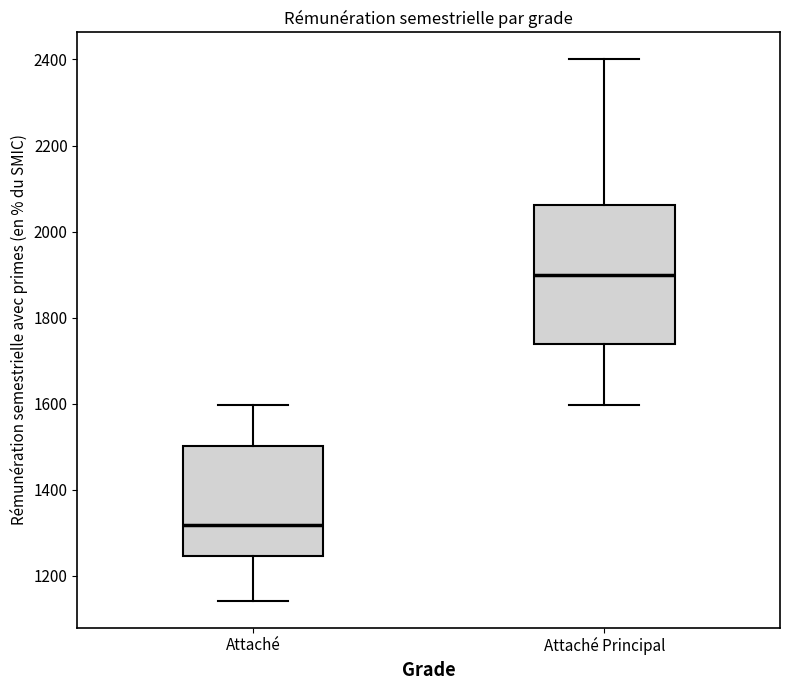

Comparing the boxes themselves (not the whiskers), which one is the tallest?

Attaché Principal